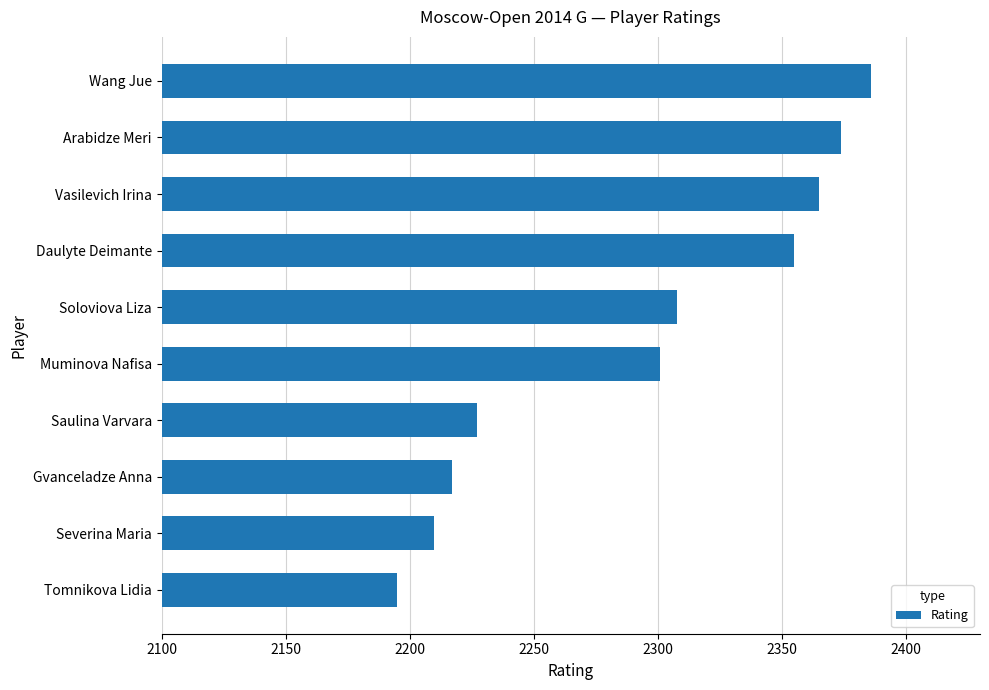

What is the difference between the second highest and second lowest values?

164